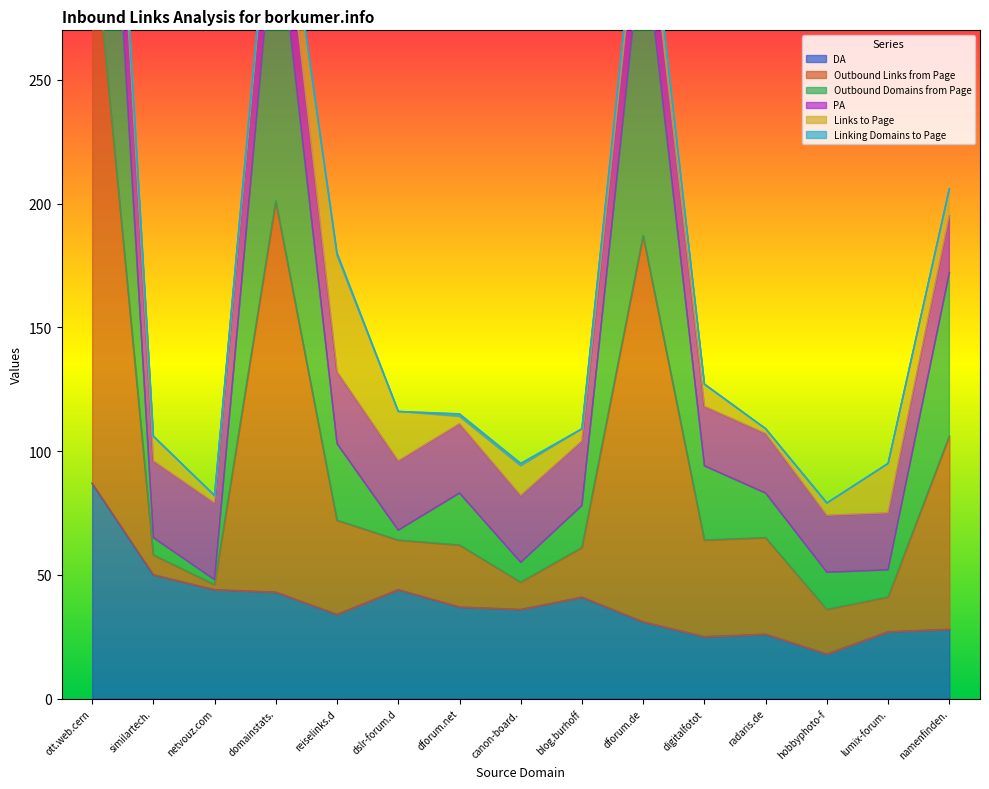

Which category has the highest value in the DA series?

ott.web.cern